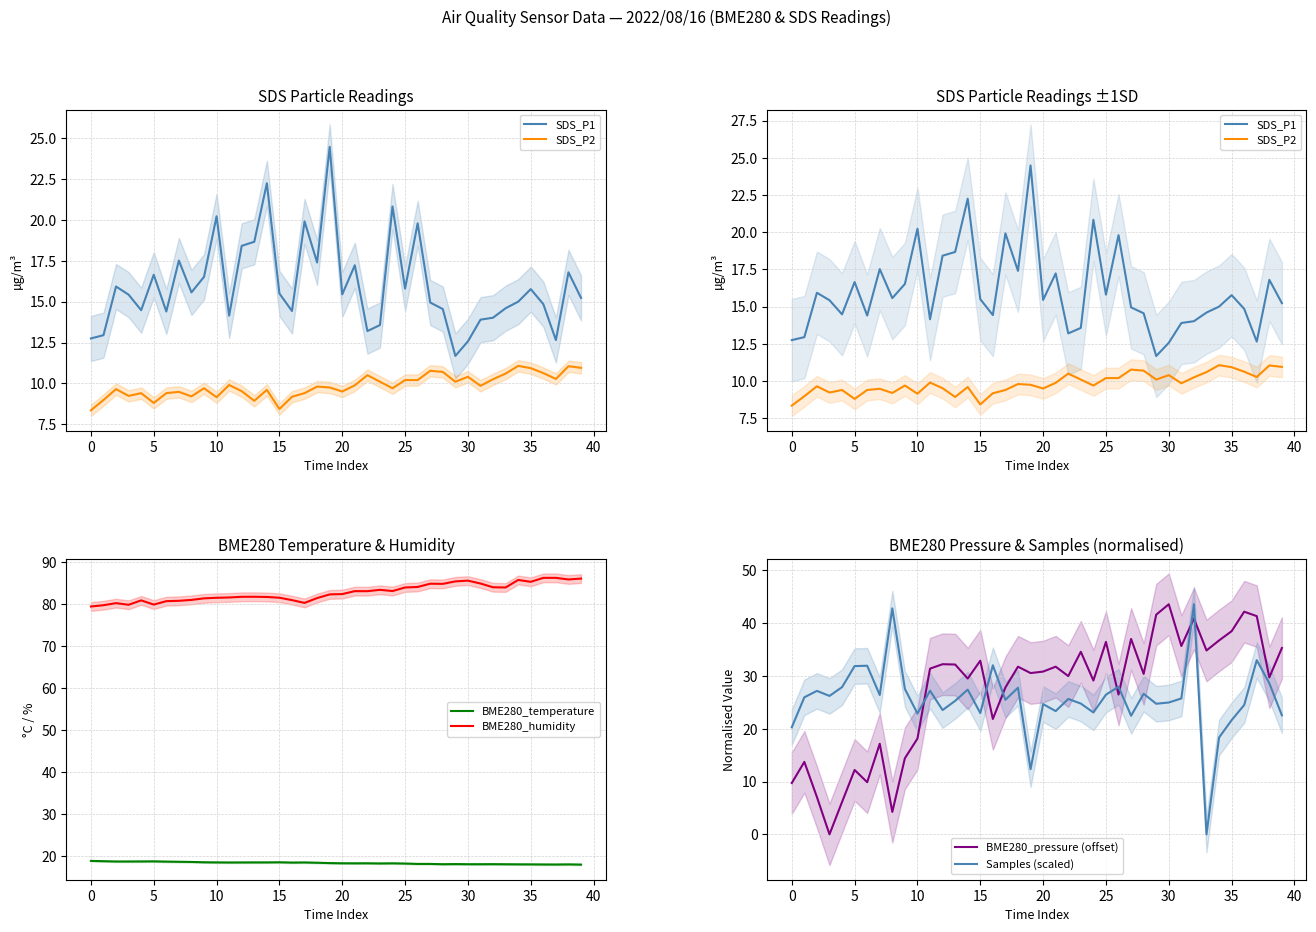

The value of BME280_temperature at 20 is 24.6. True or false?

False